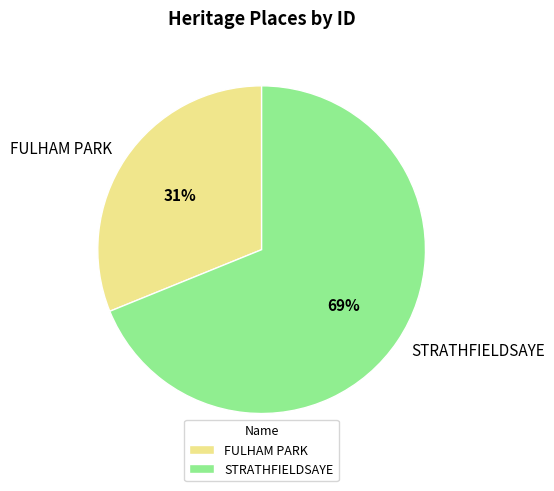

Which category has the smallest portion of the pie?

FULHAM PARK